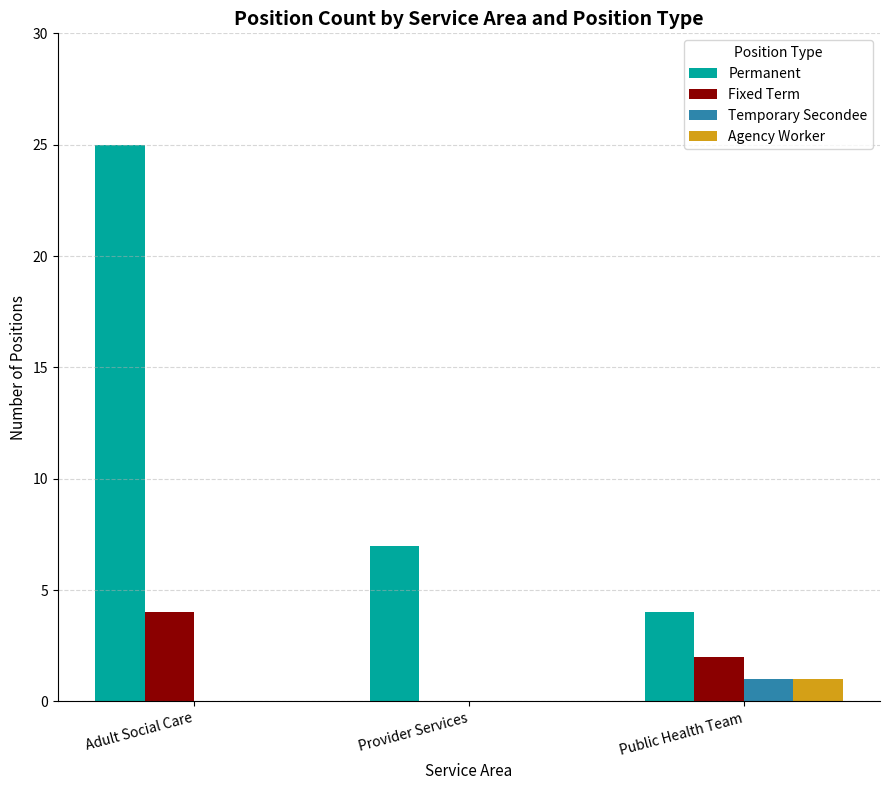

Where is Fixed Term nearest to the value 2?

Public Health Team